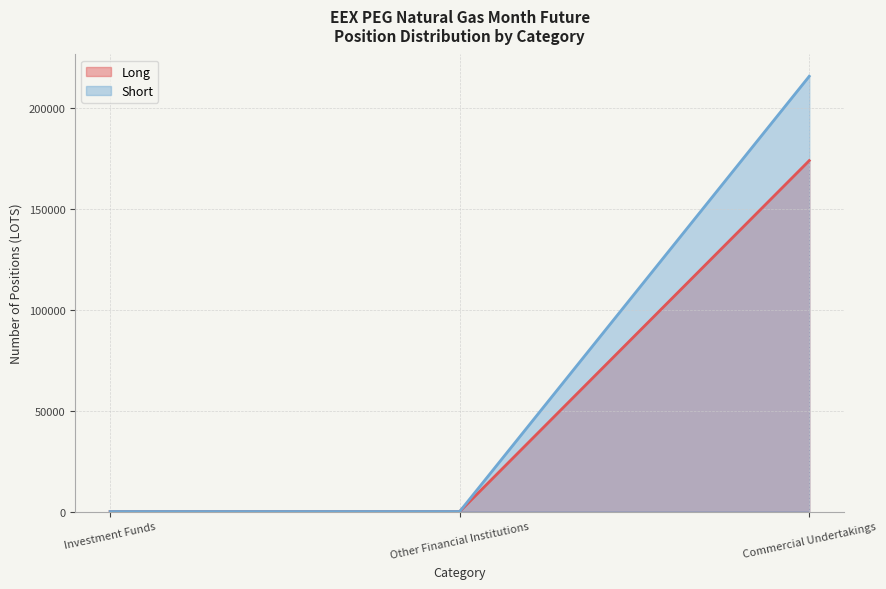

What is the highest value of the Short series?

215876